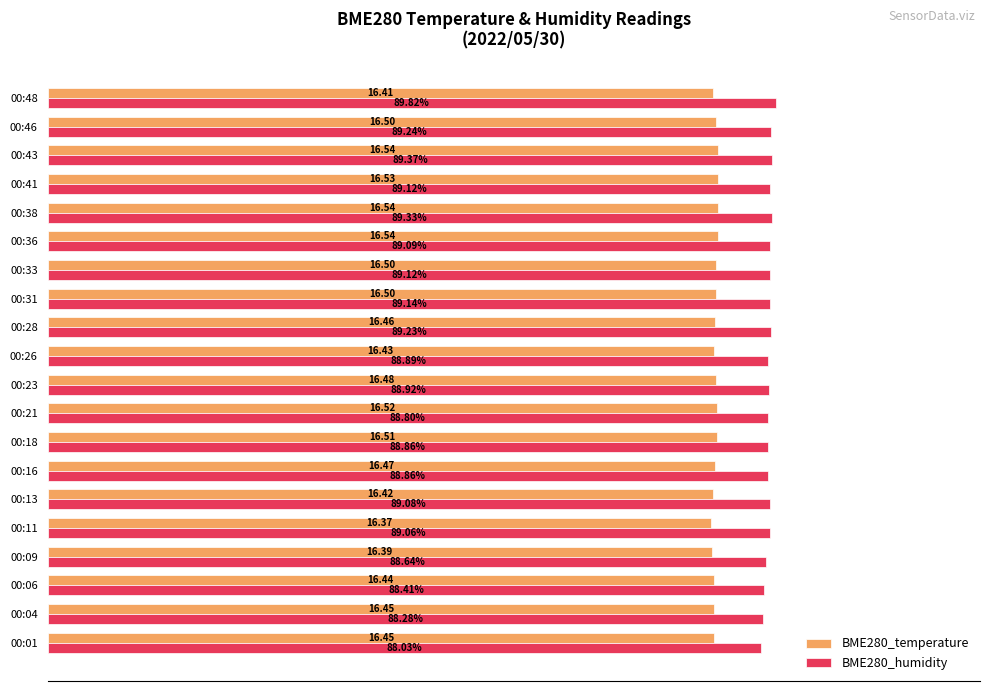

Which label corresponds to the largest value in the chart?

00:48